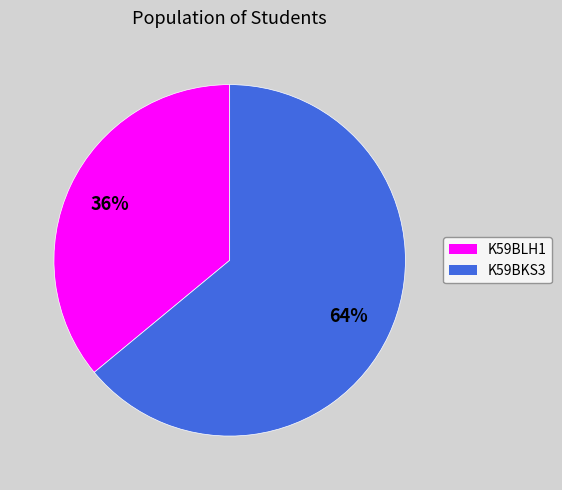

How many segments does this pie chart have?

2